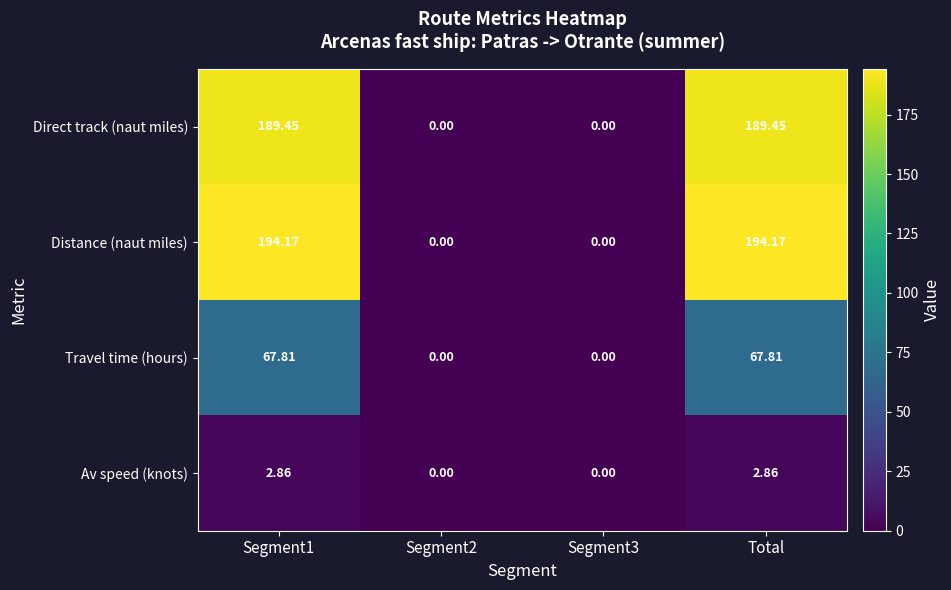

Is the value of Distance (naut miles) at Total greater than the value of Travel time (hours) at Segment1?

Yes